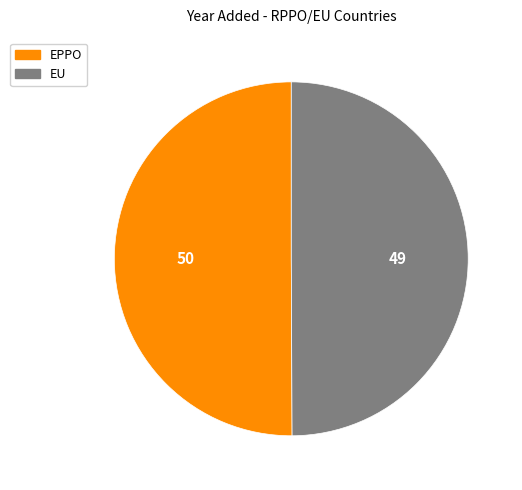

Is the sum of EPPO and EU greater than half?

Yes